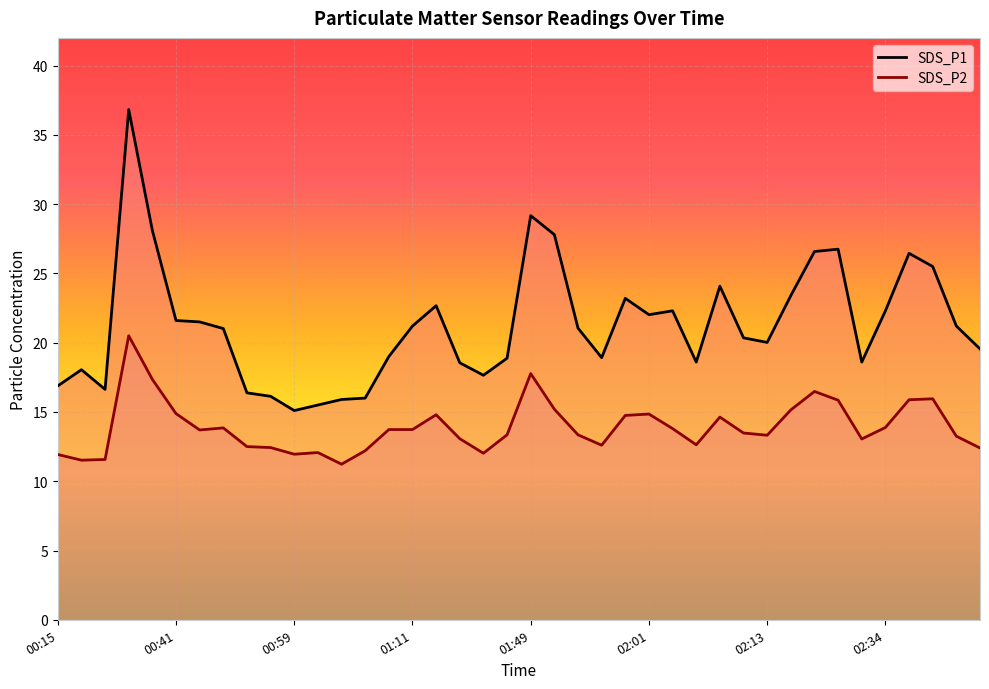

The SDS_P2 series shows 7.8 at 16. True or false?

False